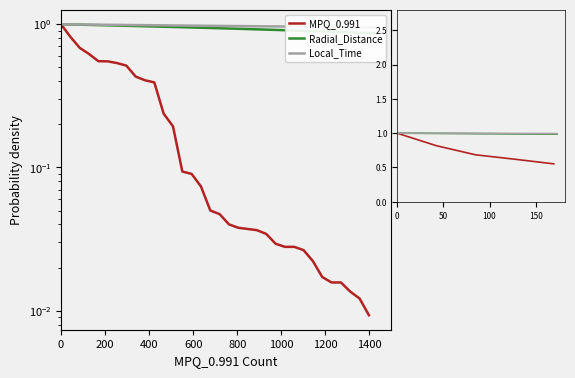

What is the value of the Local_Time point at the 2nd from the left?

1.0